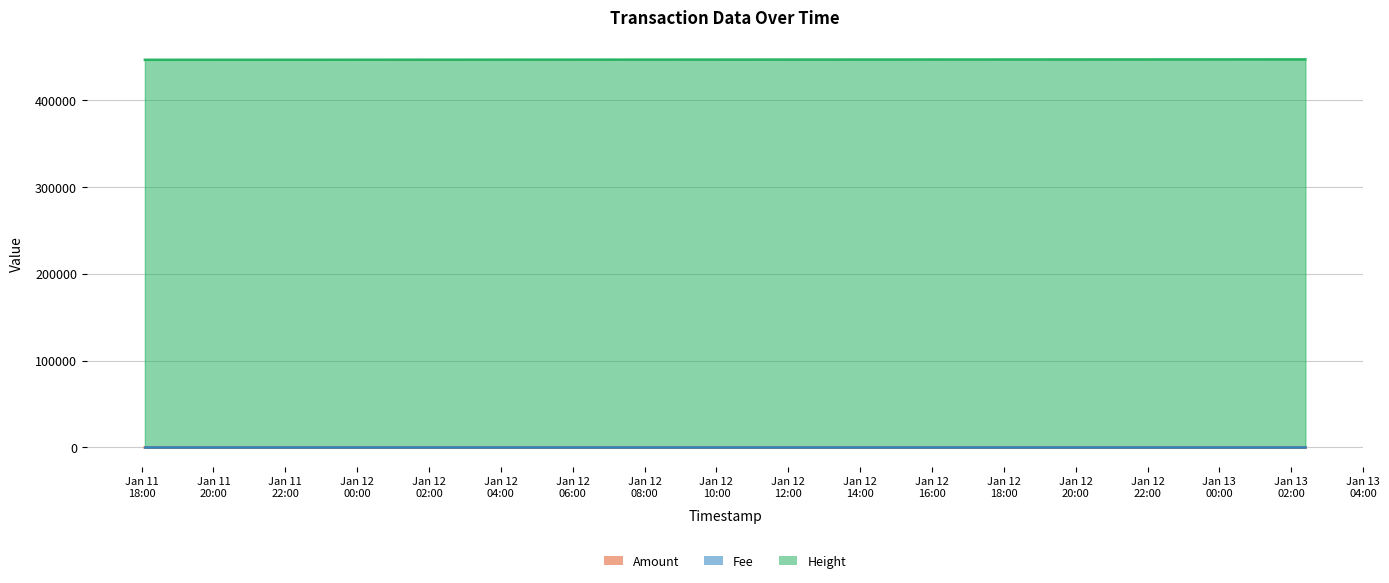

Count the number of categories in the chart.

17